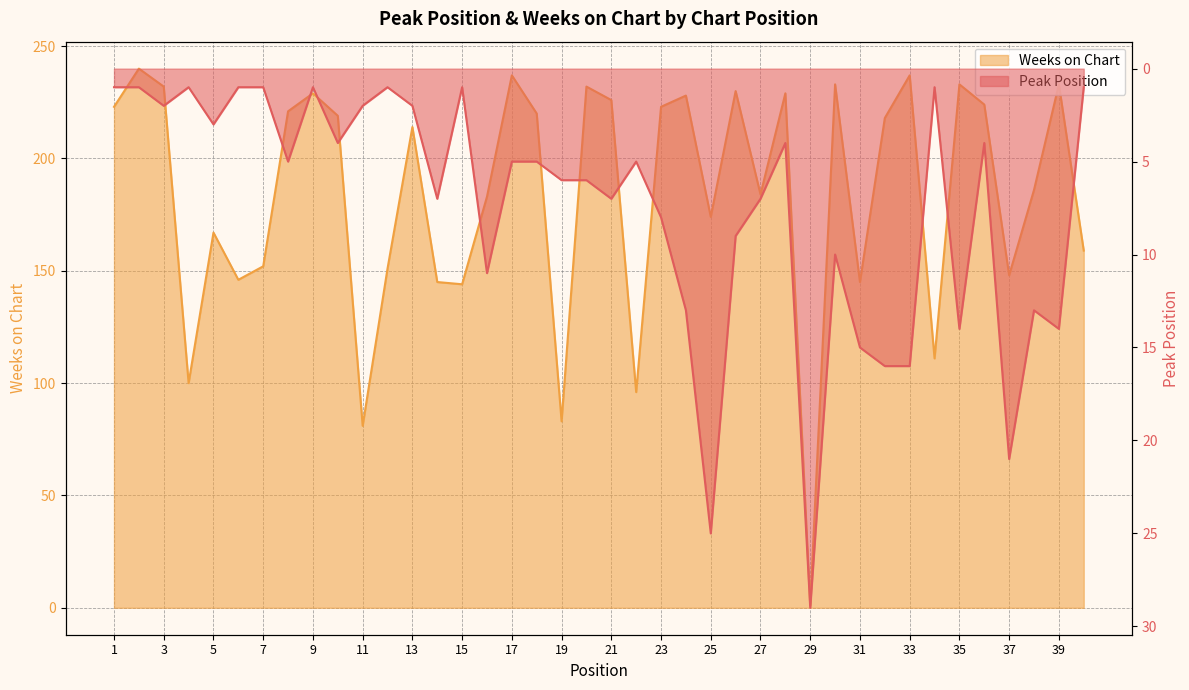

Where do Weeks on Chart and Peak Position first cross each other?

28 and 29